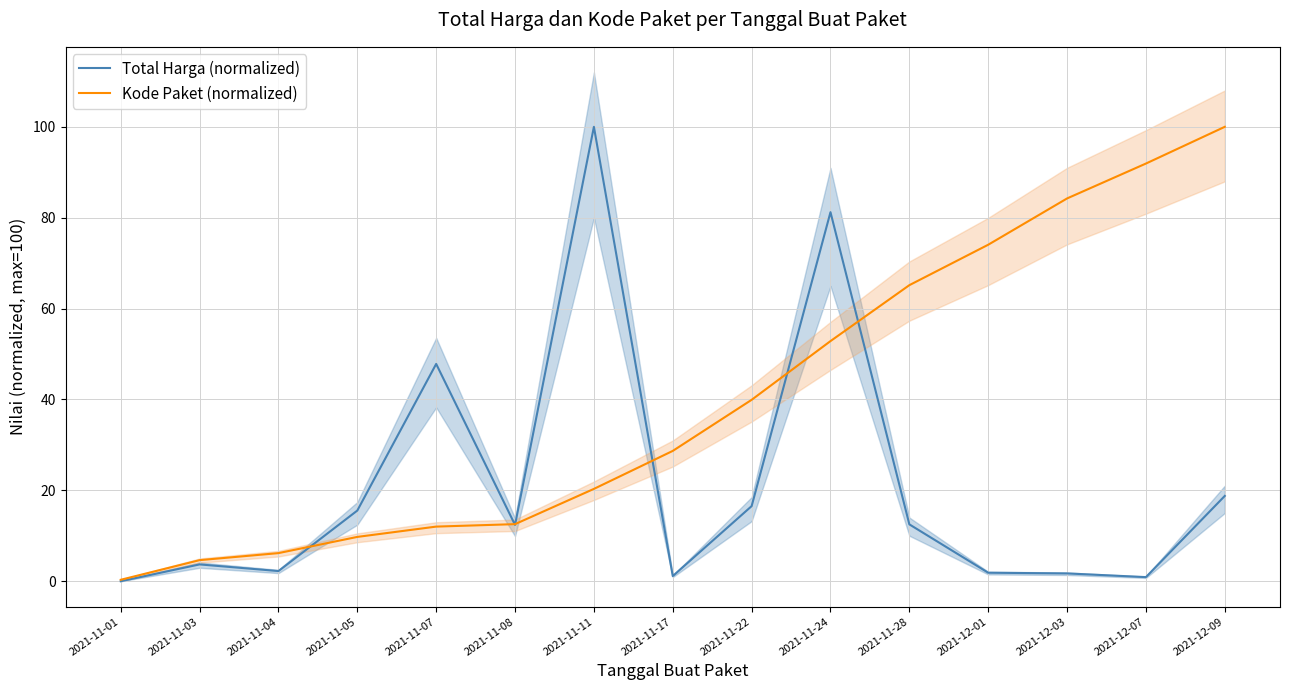

Where do Kode Paket (normalized) and Total Harga (normalized) first cross each other?

2021-11-04 and 2021-11-05